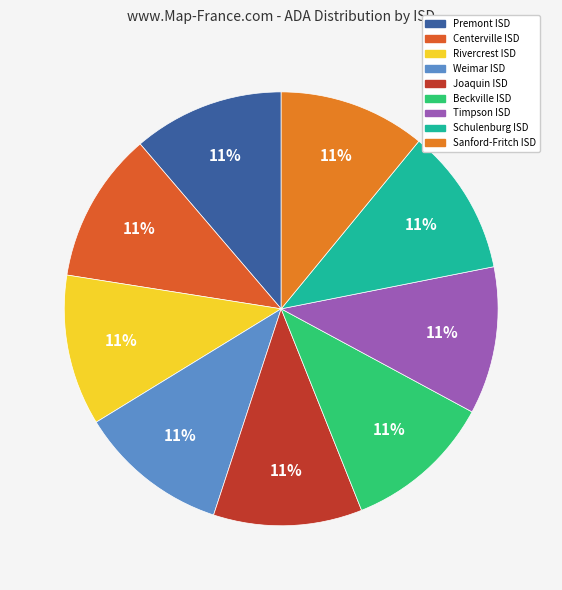

Which category has the biggest portion of the pie?

Premont ISD